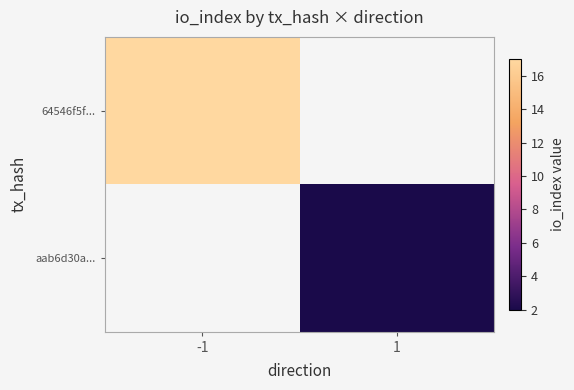

Read the 64546f5f... value at -1.

17.0